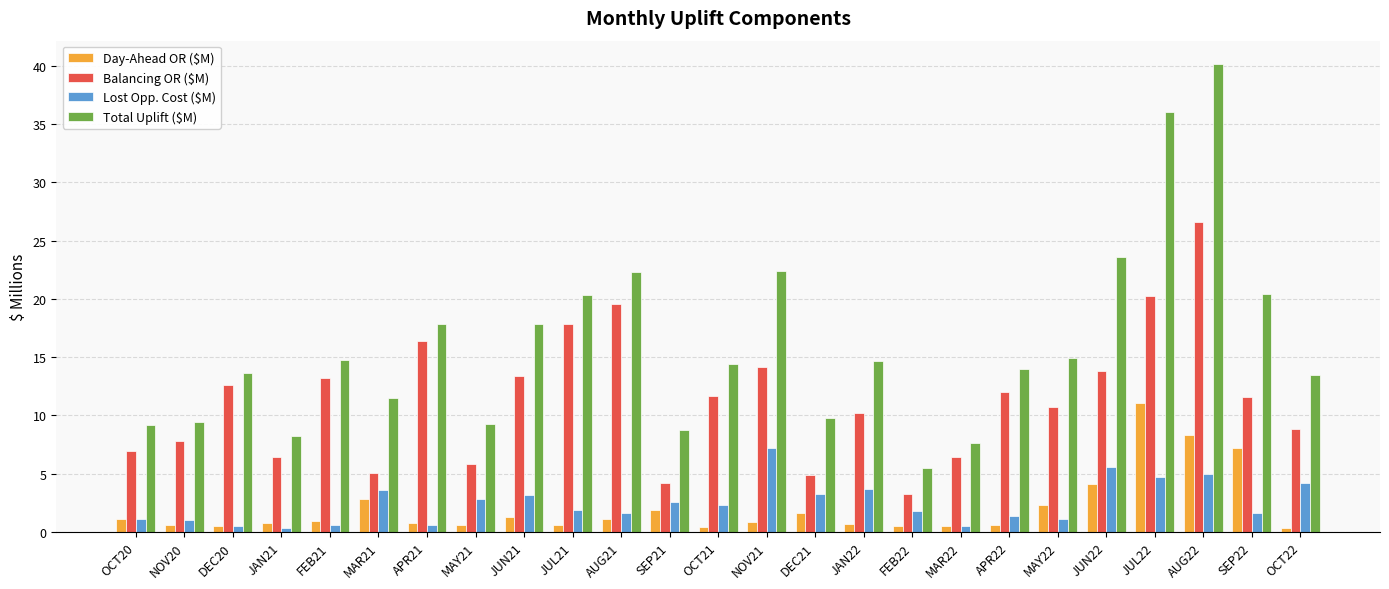

What is the difference between the second highest and second lowest values in the Day-Ahead OR ($M) series?

7.9